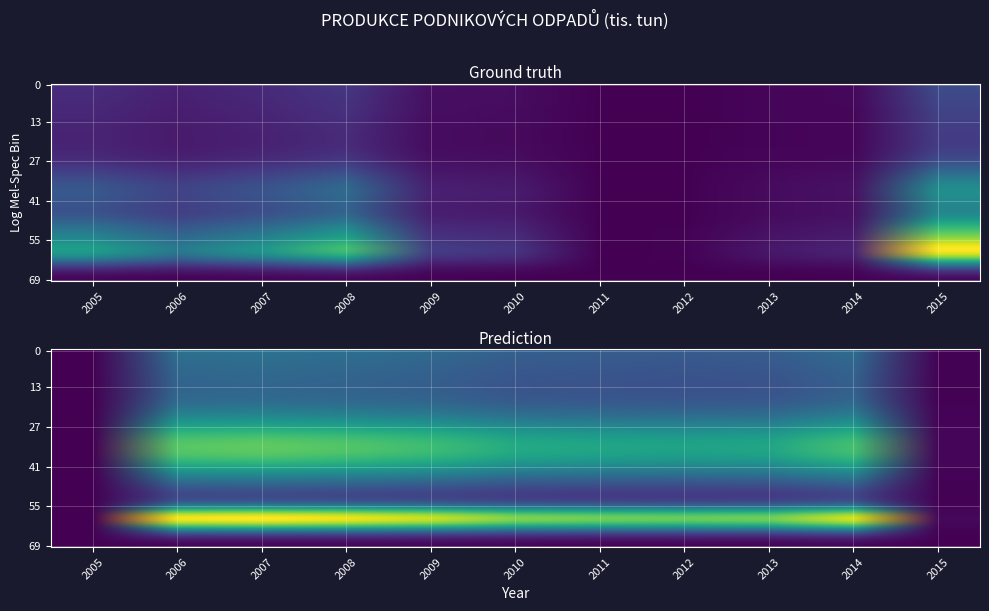

What is the difference between the values at 2013 and 2007?

0.1